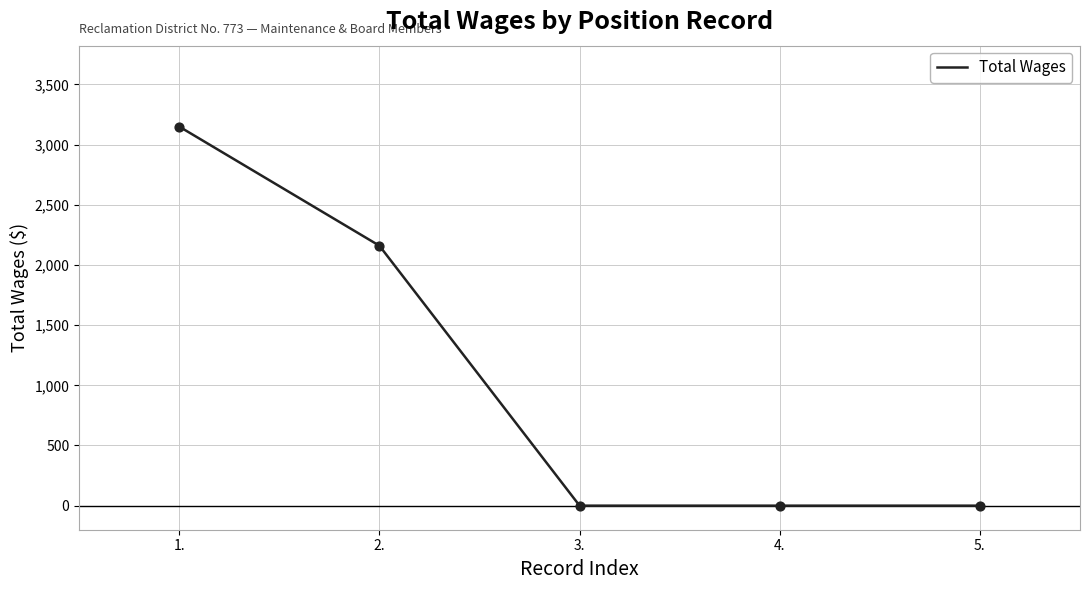

What is the change in value from 1. to 4.?

-3150